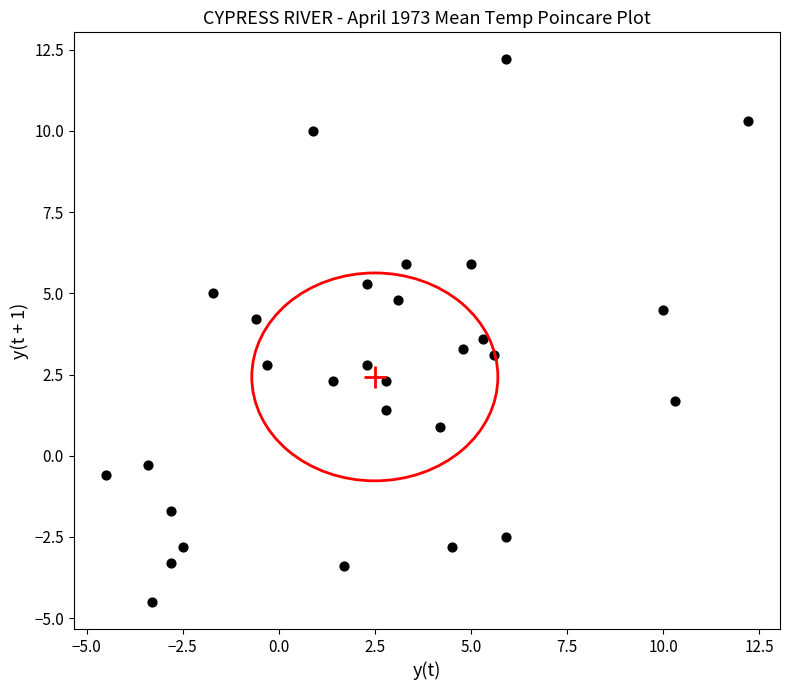

What is the range of X values (max minus min)?

16.7